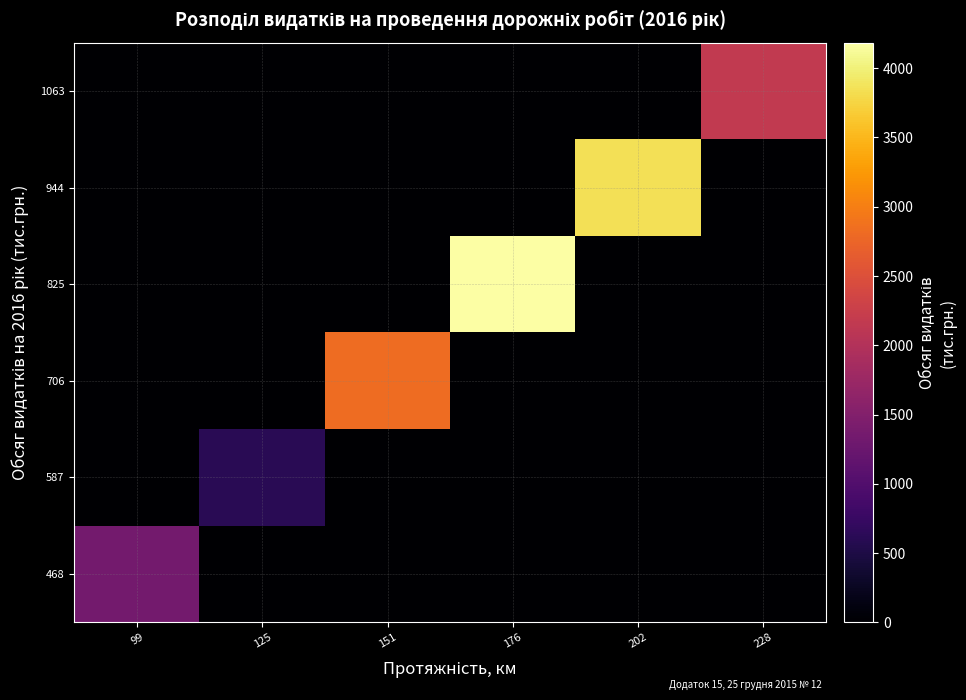

Which series changed the most between 202 and 228?

944